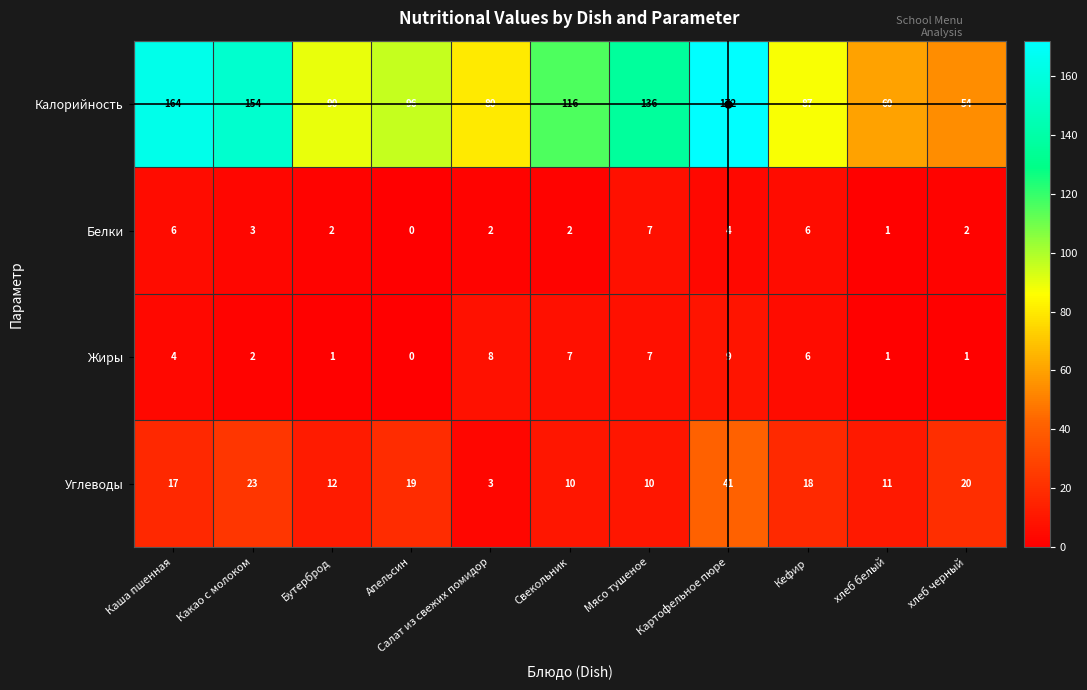

List the series in order of their peak value, lowest first.

Белки, Жиры, Углеводы, Калорийность